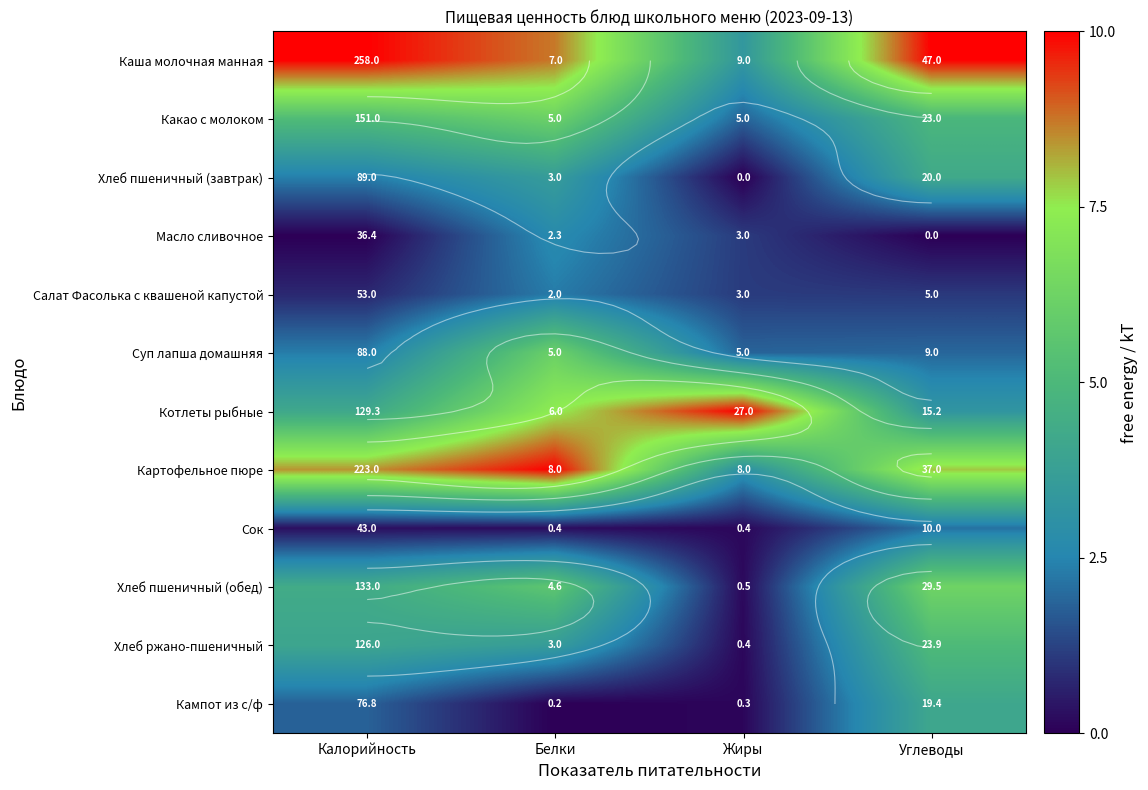

At how many categories does at least one series exceed 7?

4